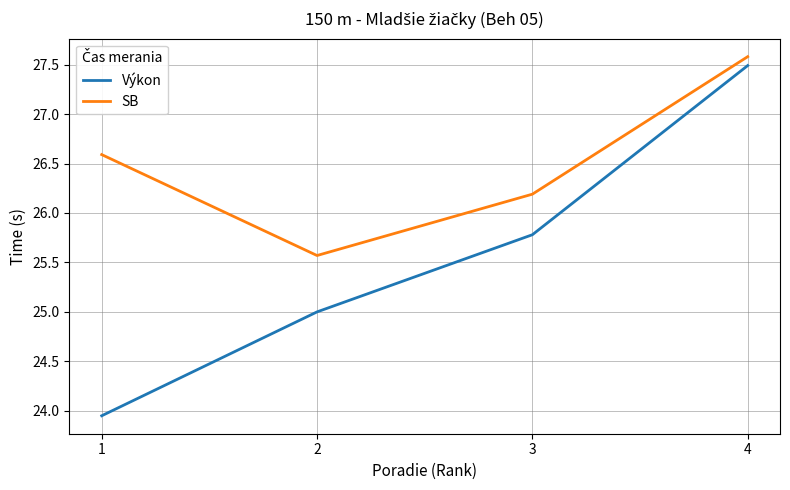

True or false: Výkon and SB cross at least once.

False